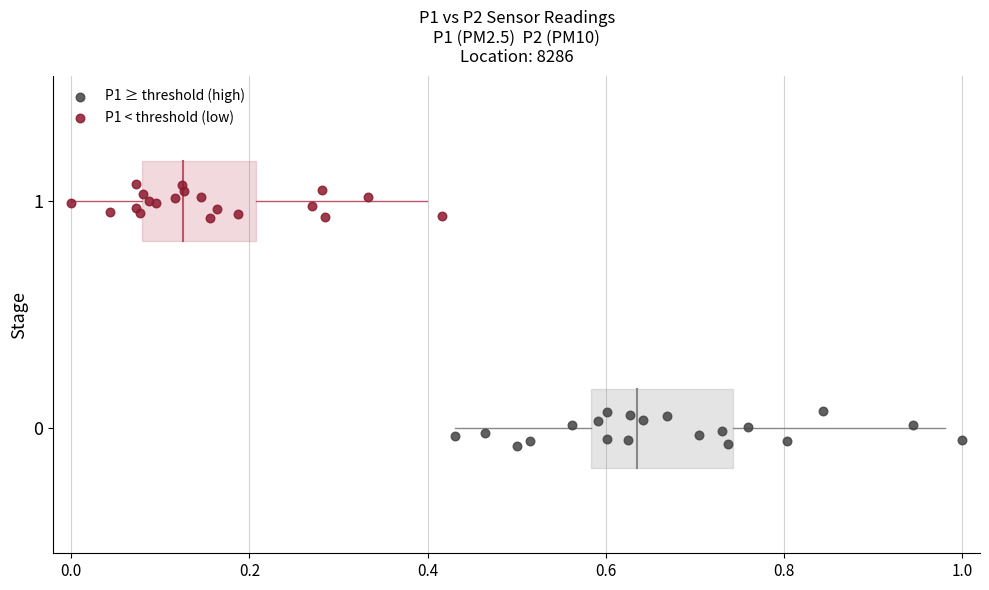

What are all the series names shown in the legend?

P1 ≥ threshold (high), P1 < threshold (low)